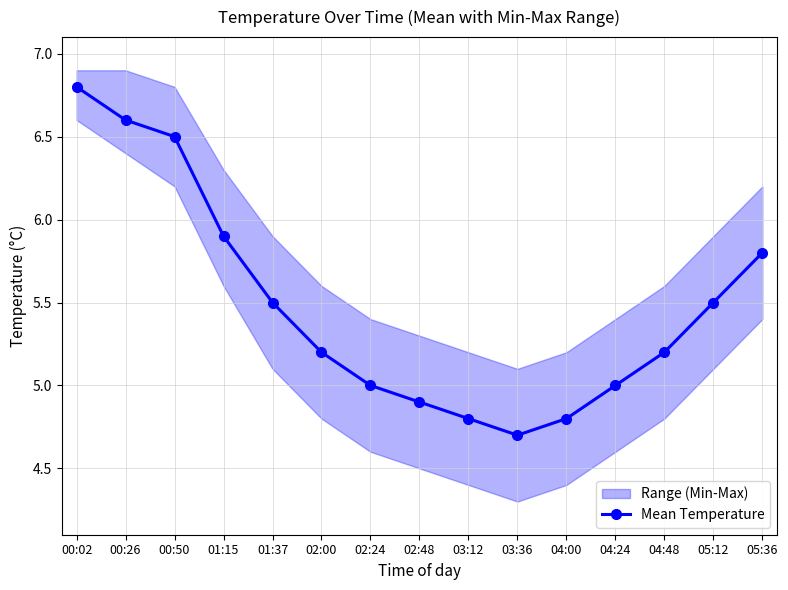

What is the sum of the values at 02:24 and 05:12?

10.5